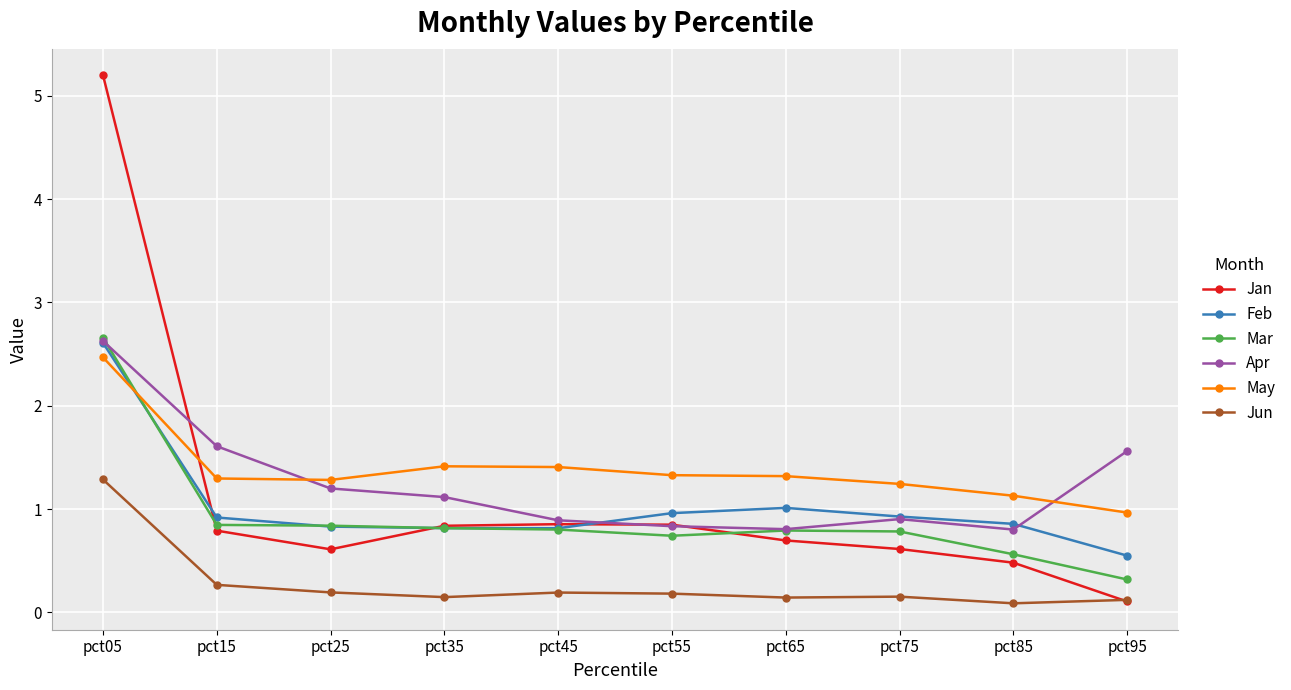

How many lines are shown in the chart?

6